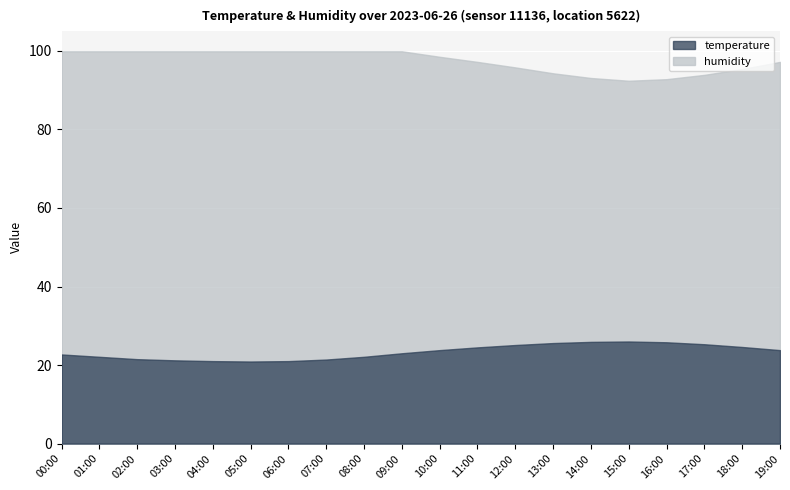

What is the value of the temperature point at the 2nd from the left?

22.1